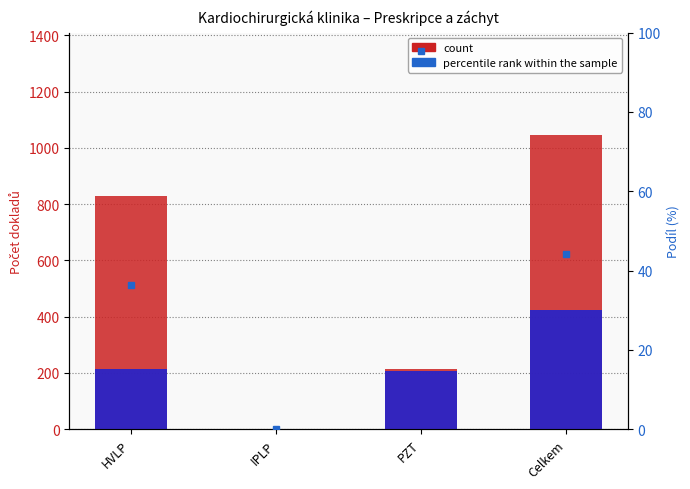

How many values in the count (Předepsáno) series exceed 828?

1